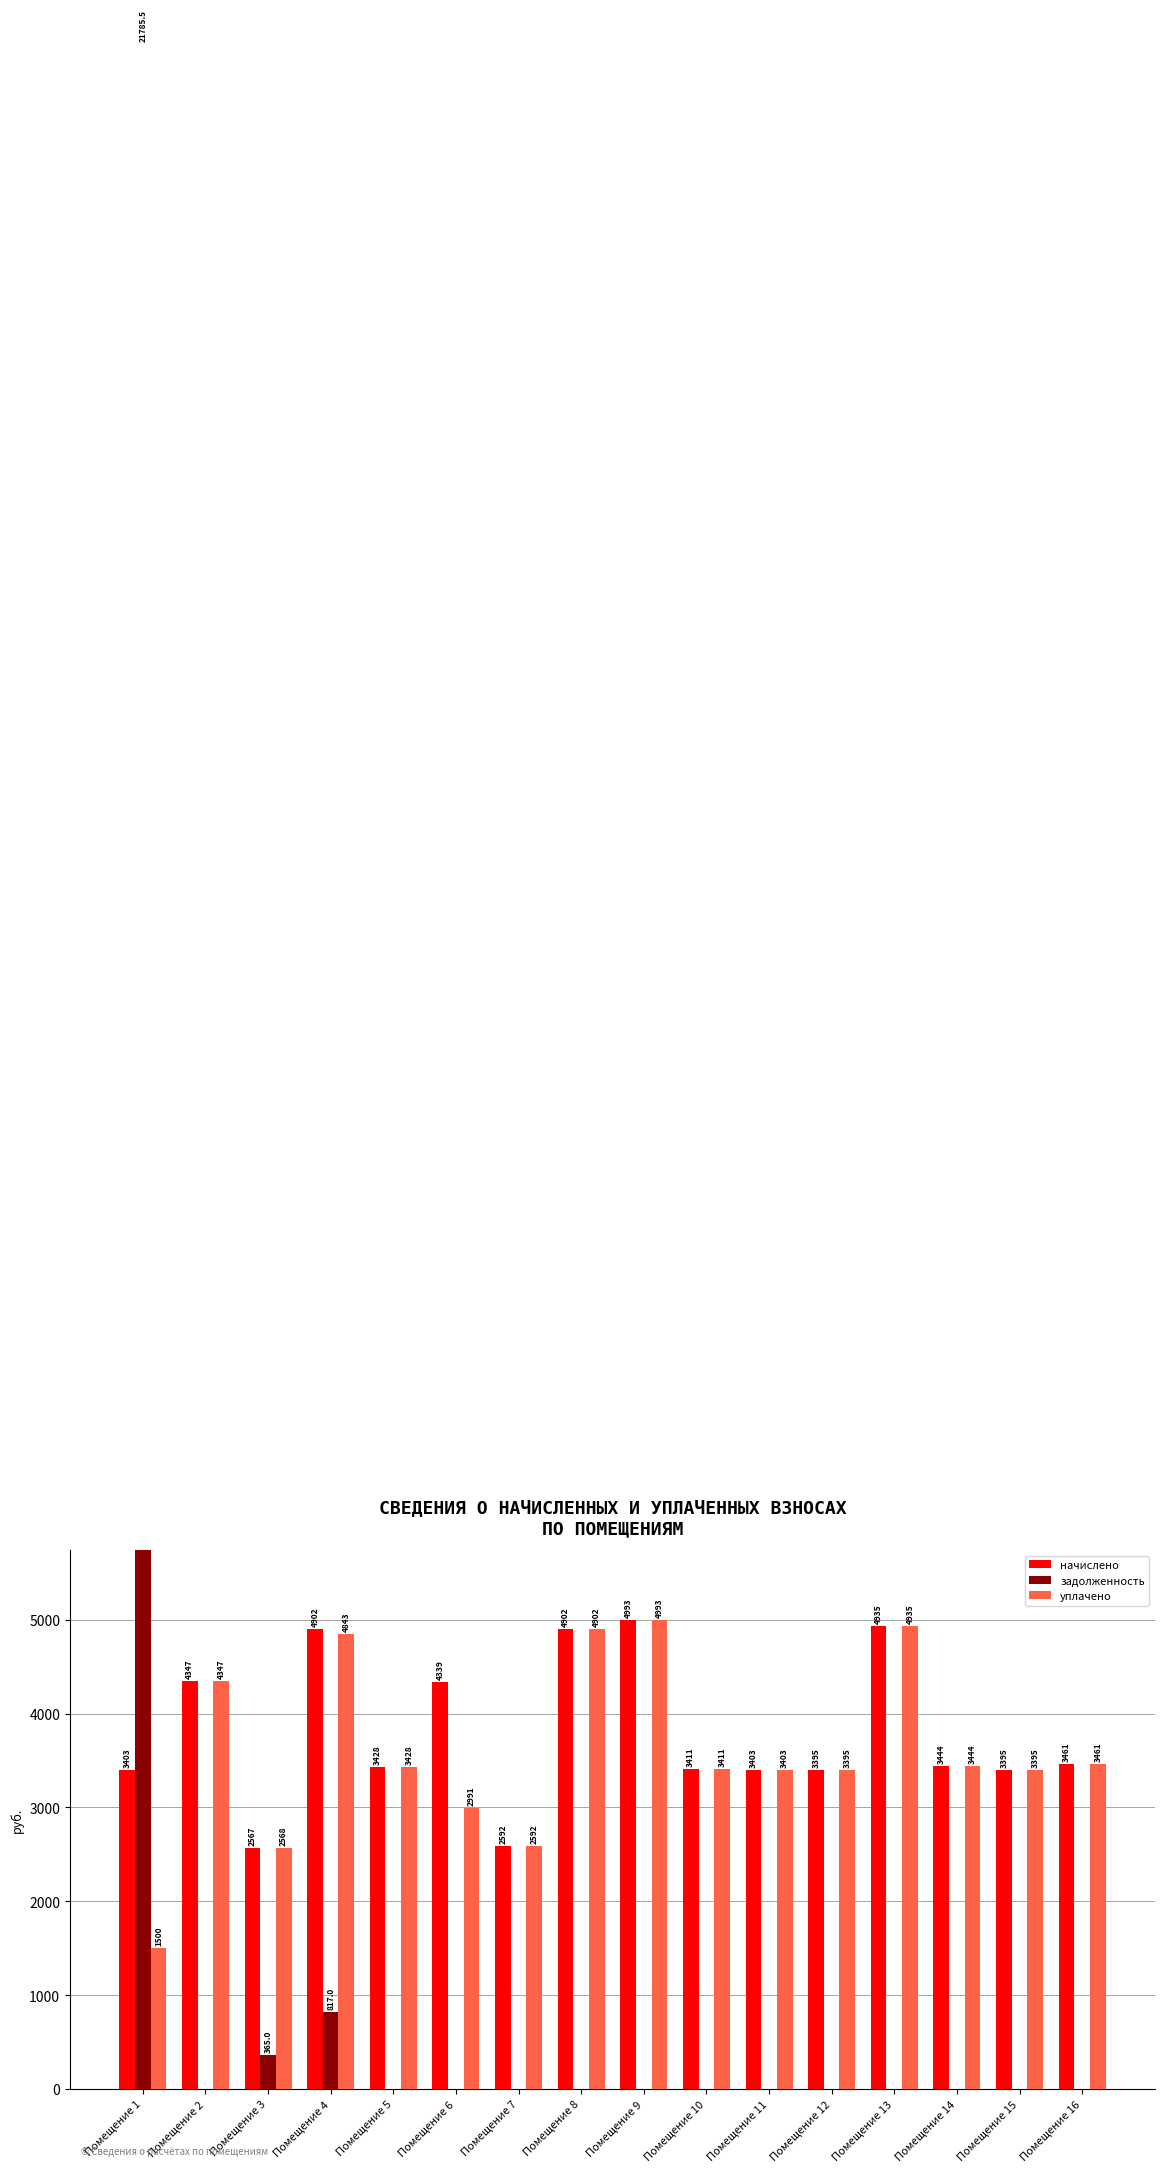

Is the value of начислено at Помещение 3 greater than the value of задолженность at Помещение 1?

No